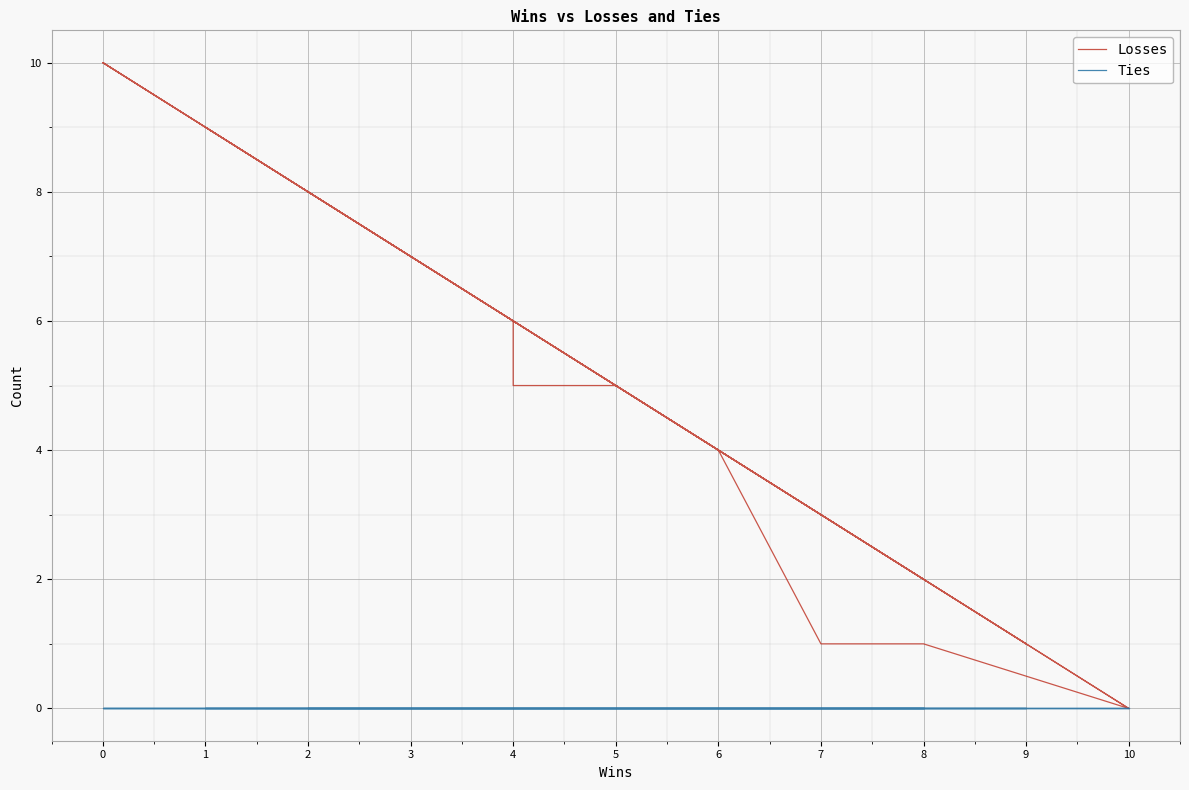

What is the greatest value displayed?

10